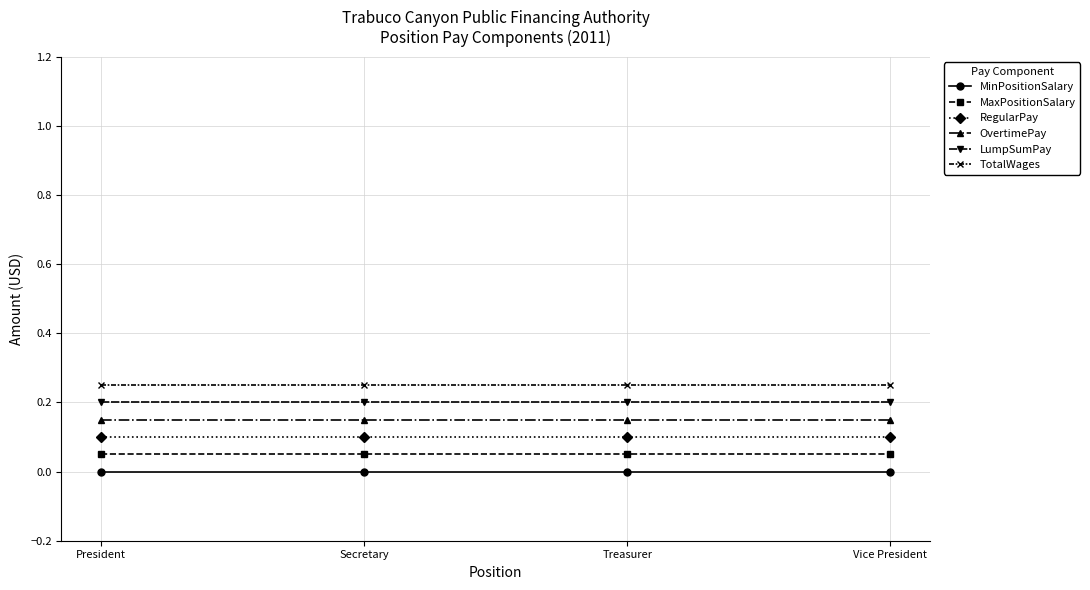

What is the label of the 1st point from the left?

President